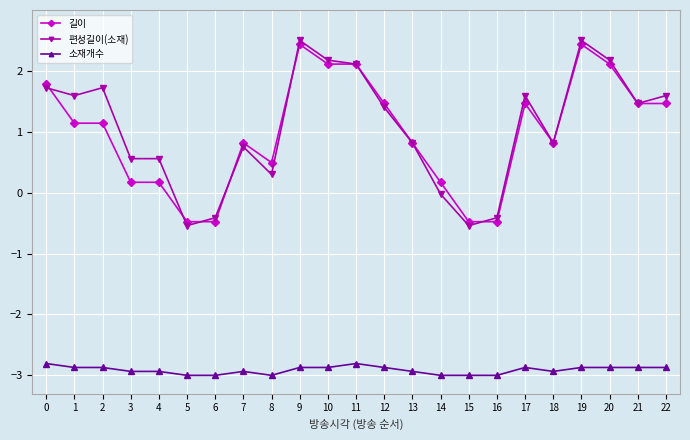

What is the difference between the highest and lowest values at 8?

3.5